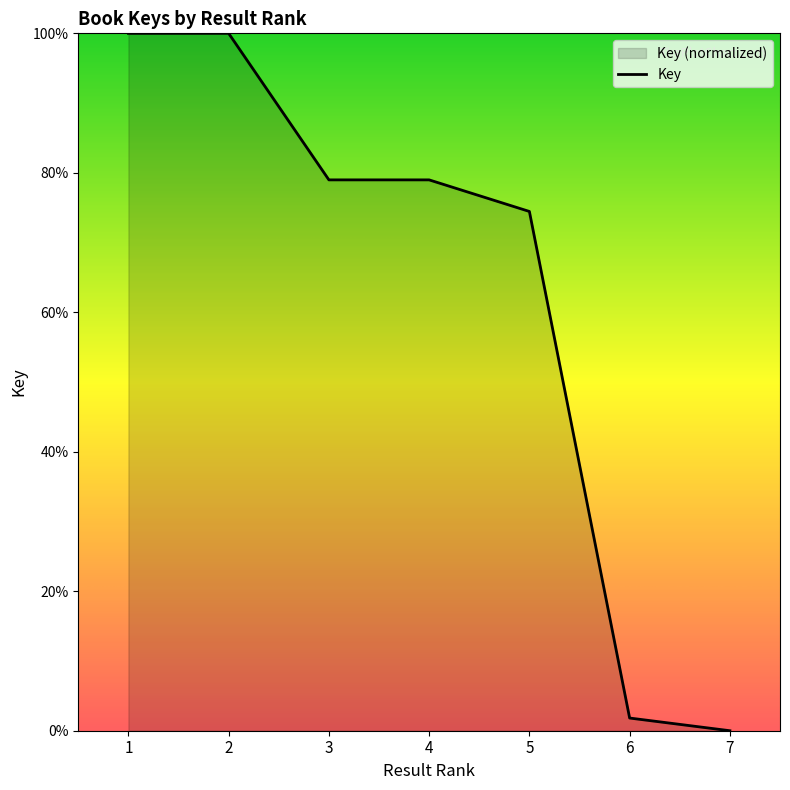

Rank the categories by value from lowest to highest.

7, 6, 5, 4, 3, 2, 1